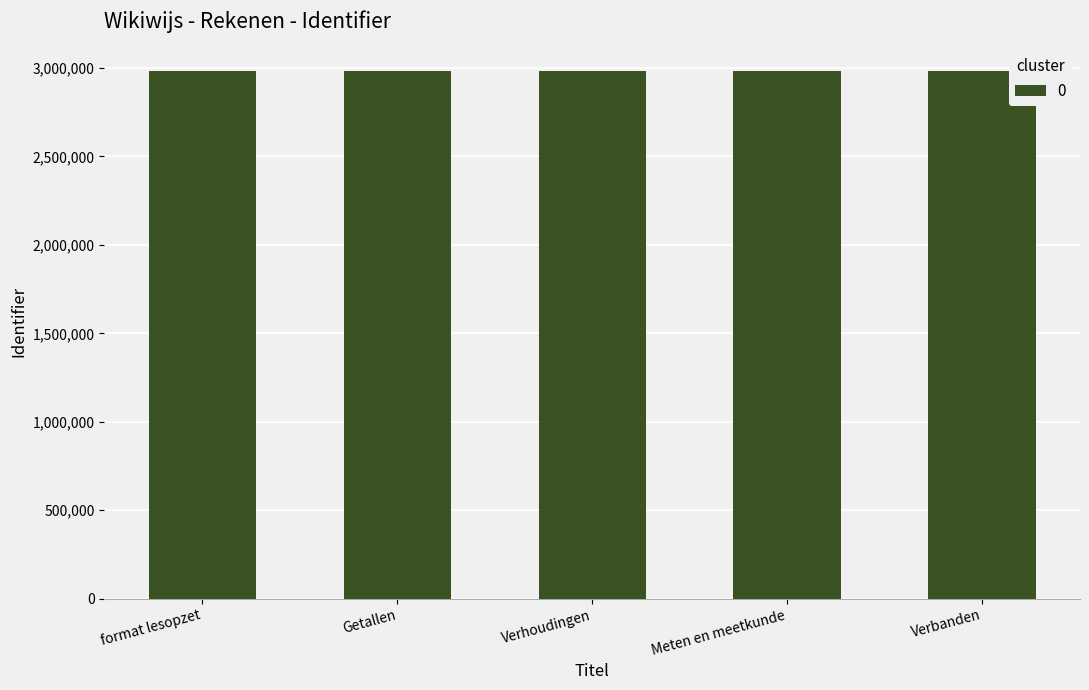

The chart shows a value of 2984787 at Getallen. True or false?

True